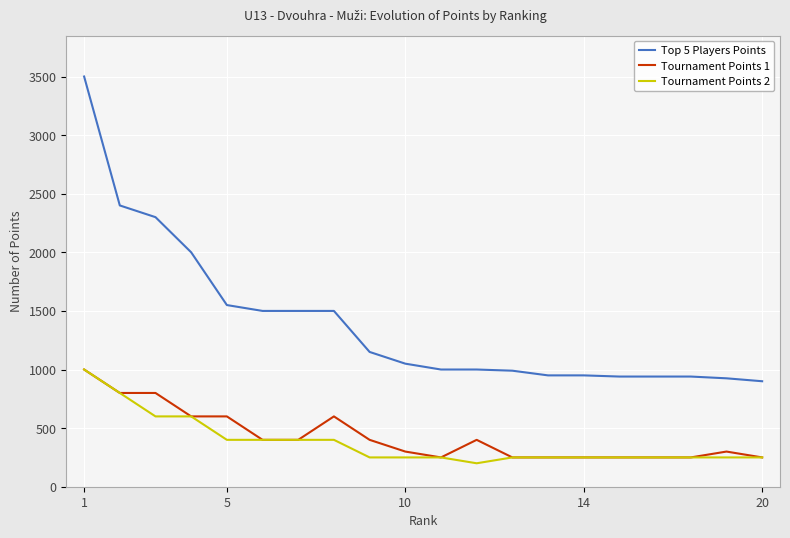

Which series has the largest total across all categories?

Top 5 Players Points